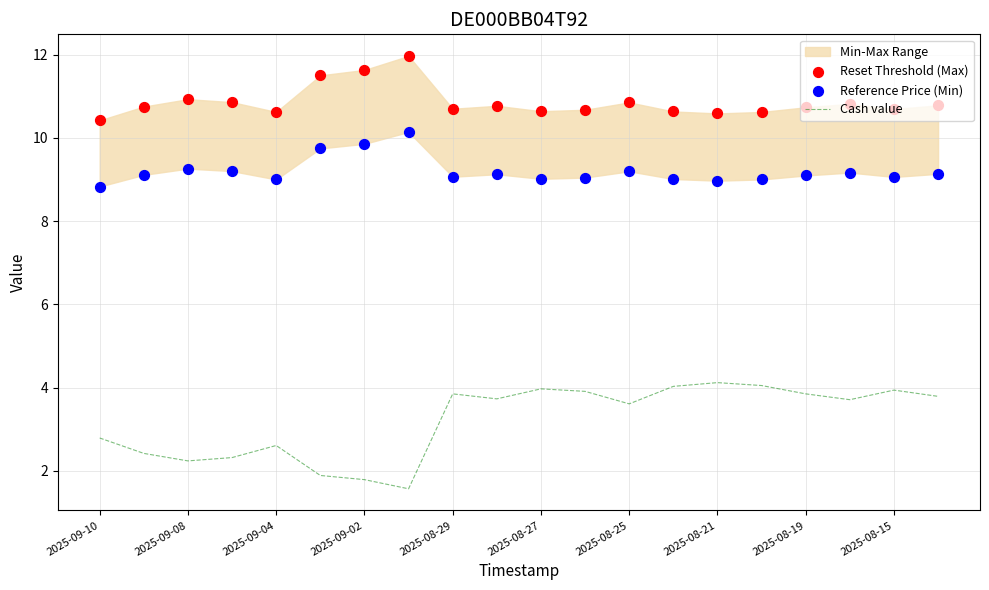

At which category is the sum across all series the highest?

19